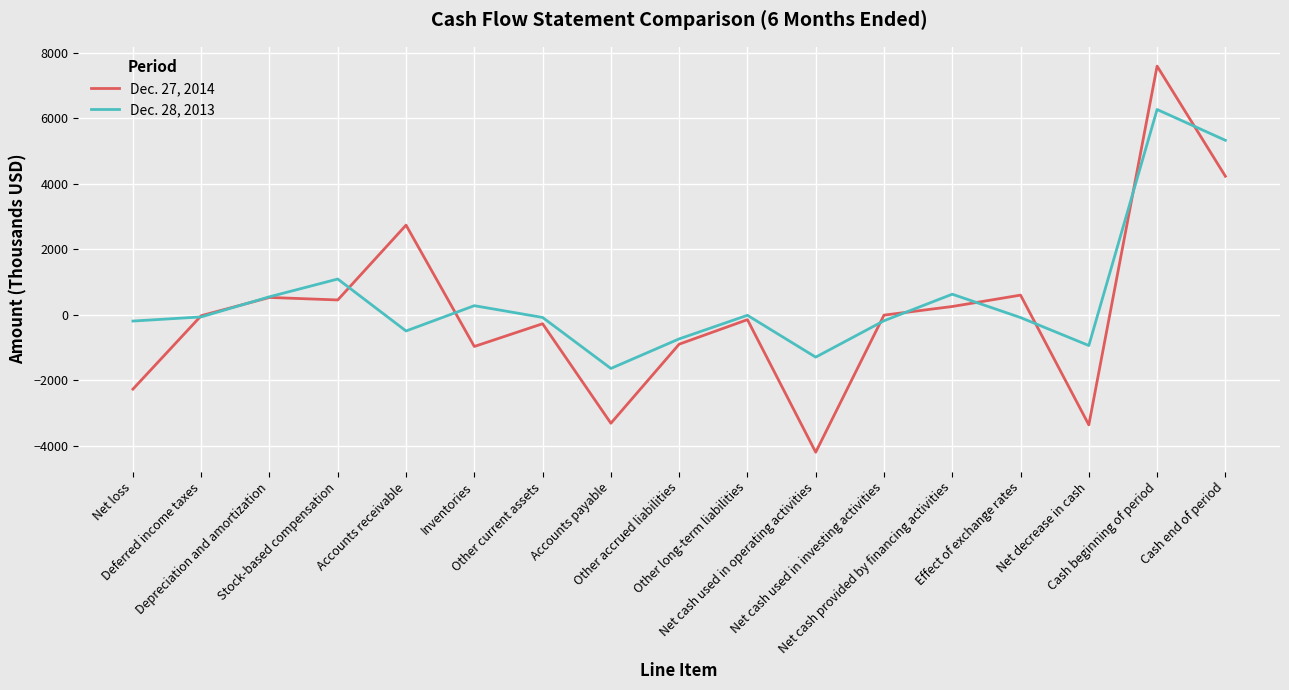

Read the Dec. 28, 2013 value at Net decrease in cash.

-942